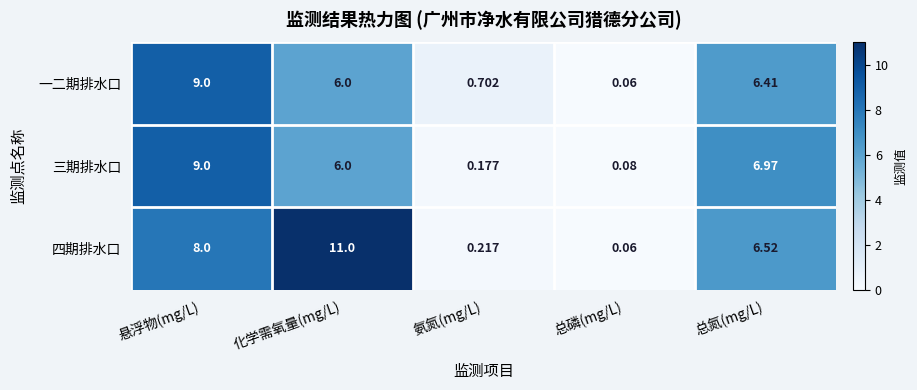

List the labels in order of 三期排水口 value, smallest first.

总磷(mg/L), 氨氮(mg/L), 化学需氧量(mg/L), 总氮(mg/L), 悬浮物(mg/L)